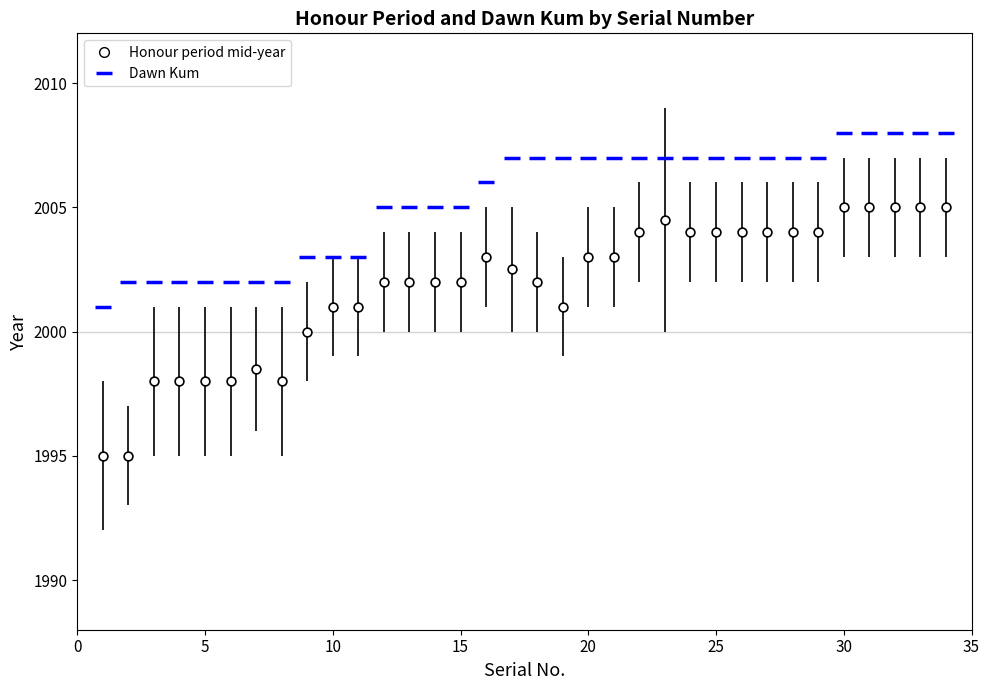

Which series contains the highest Y value?

Dawn Kum